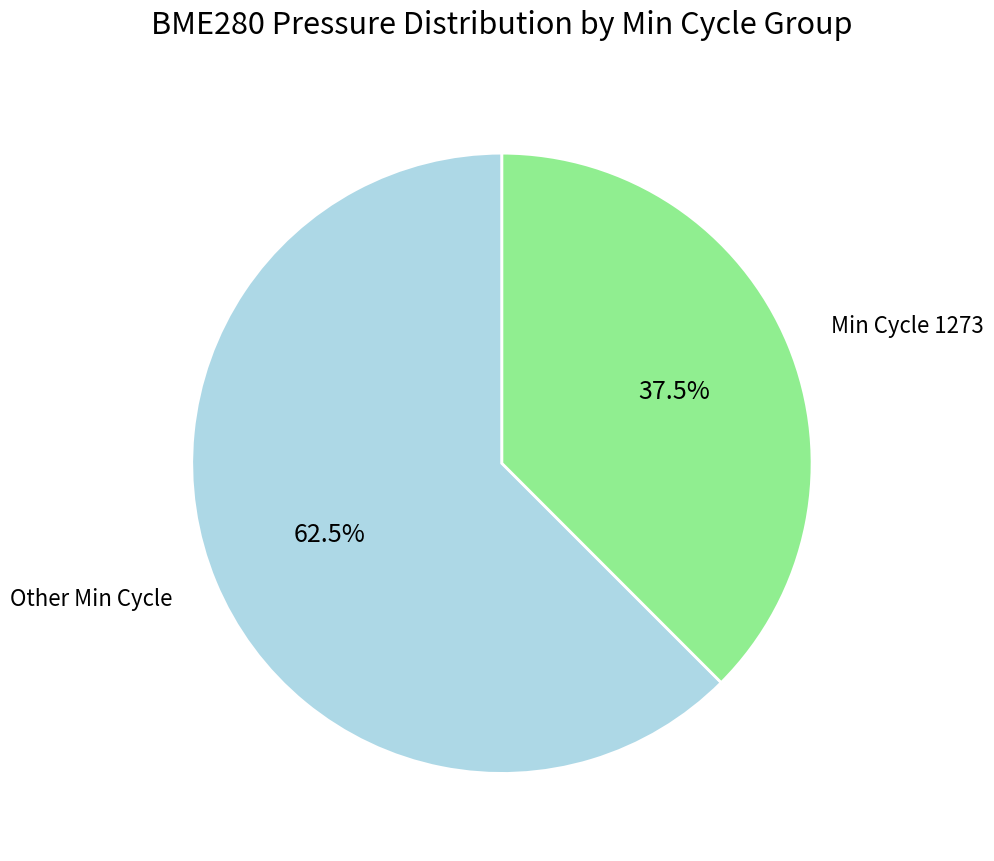

To the nearest percent, what is the average slice percentage?

50%